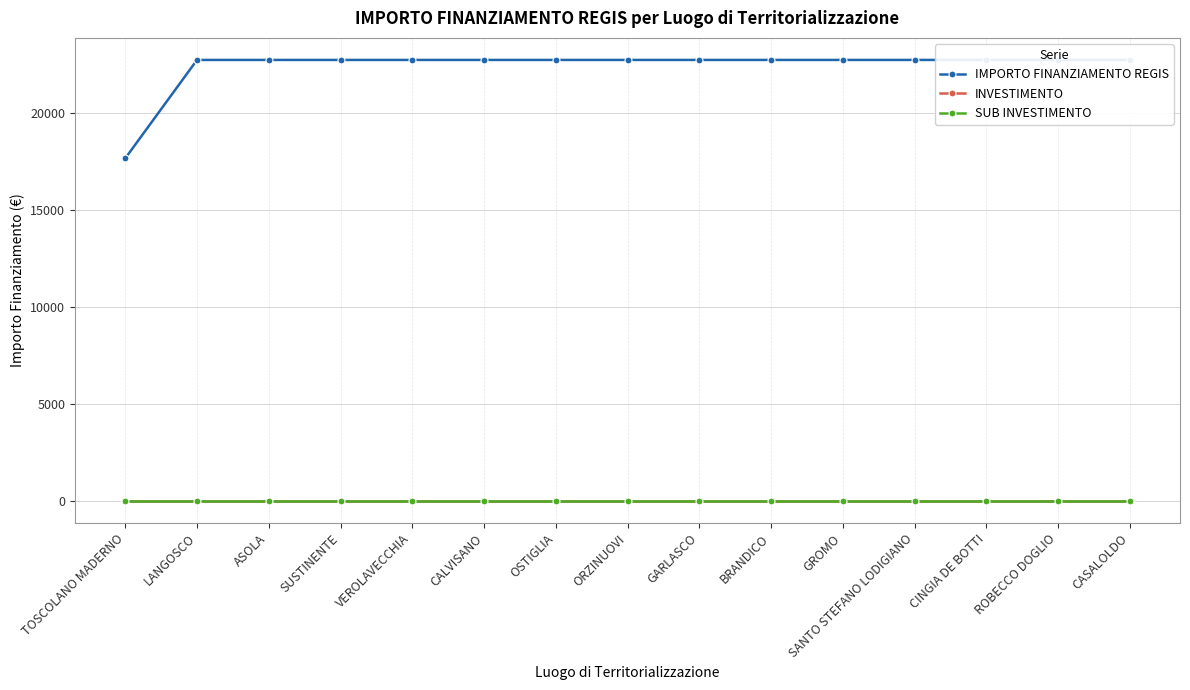

Which series has the largest range (max minus min)?

IMPORTO FINANZIAMENTO REGIS